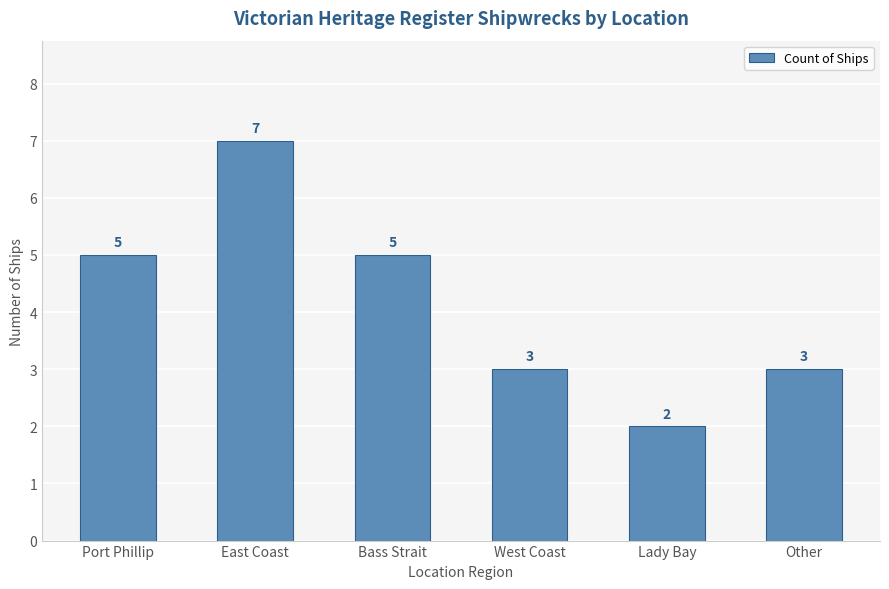

Are the bars horizontal?

No